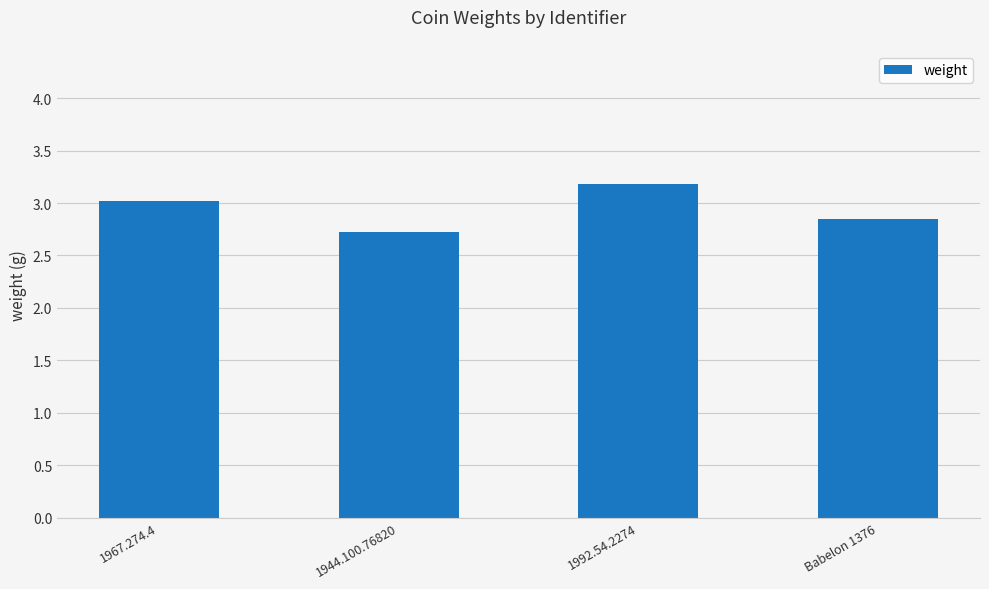

Approximately how many times larger is the value at 1944.100.76820 compared to 1967.274.4?

0.9